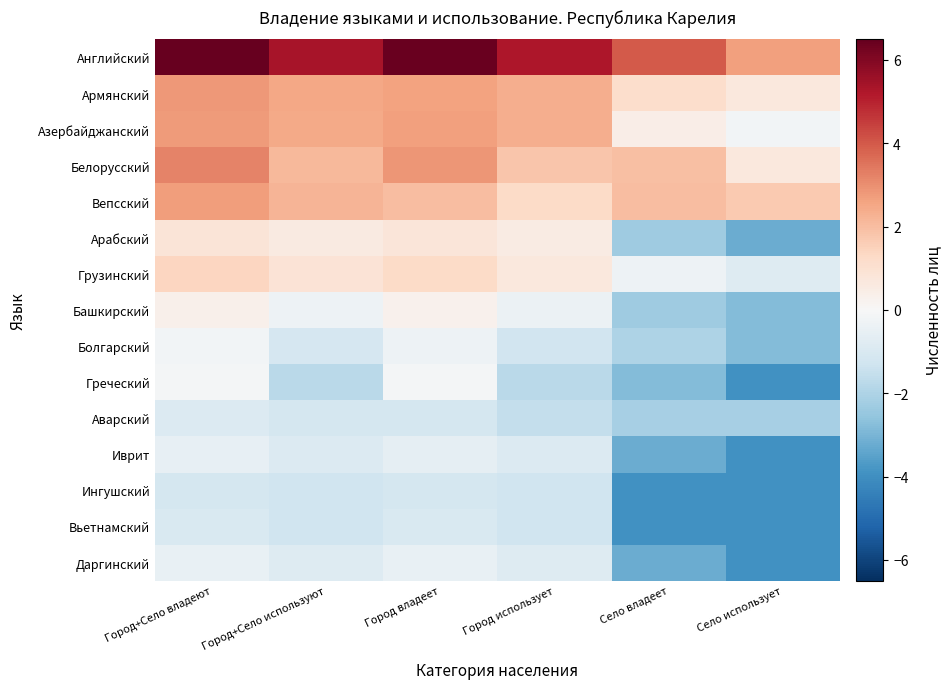

Which series has the largest total across all categories?

Английский